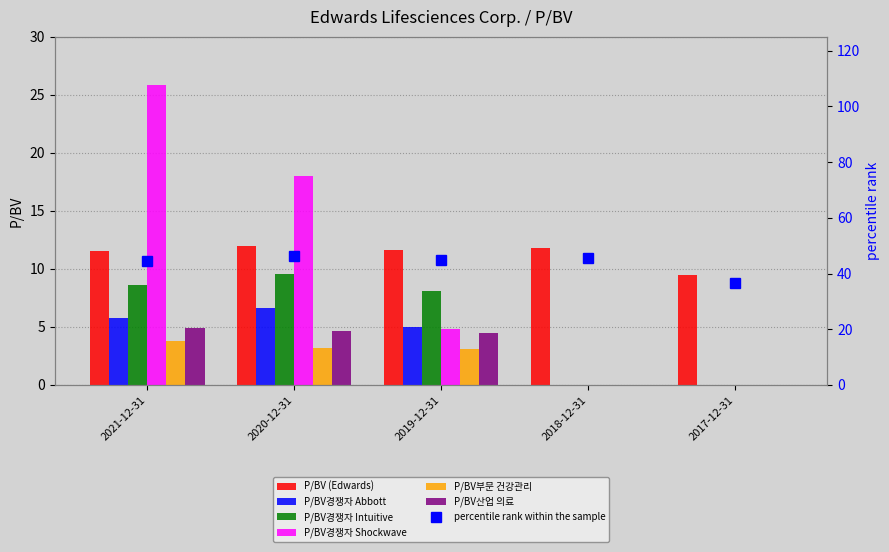

Is the value of P/BV경쟁자 Abbott at 2021-12-31 greater than the value of P/BV경쟁자 Shockwave at 2020-12-31?

No